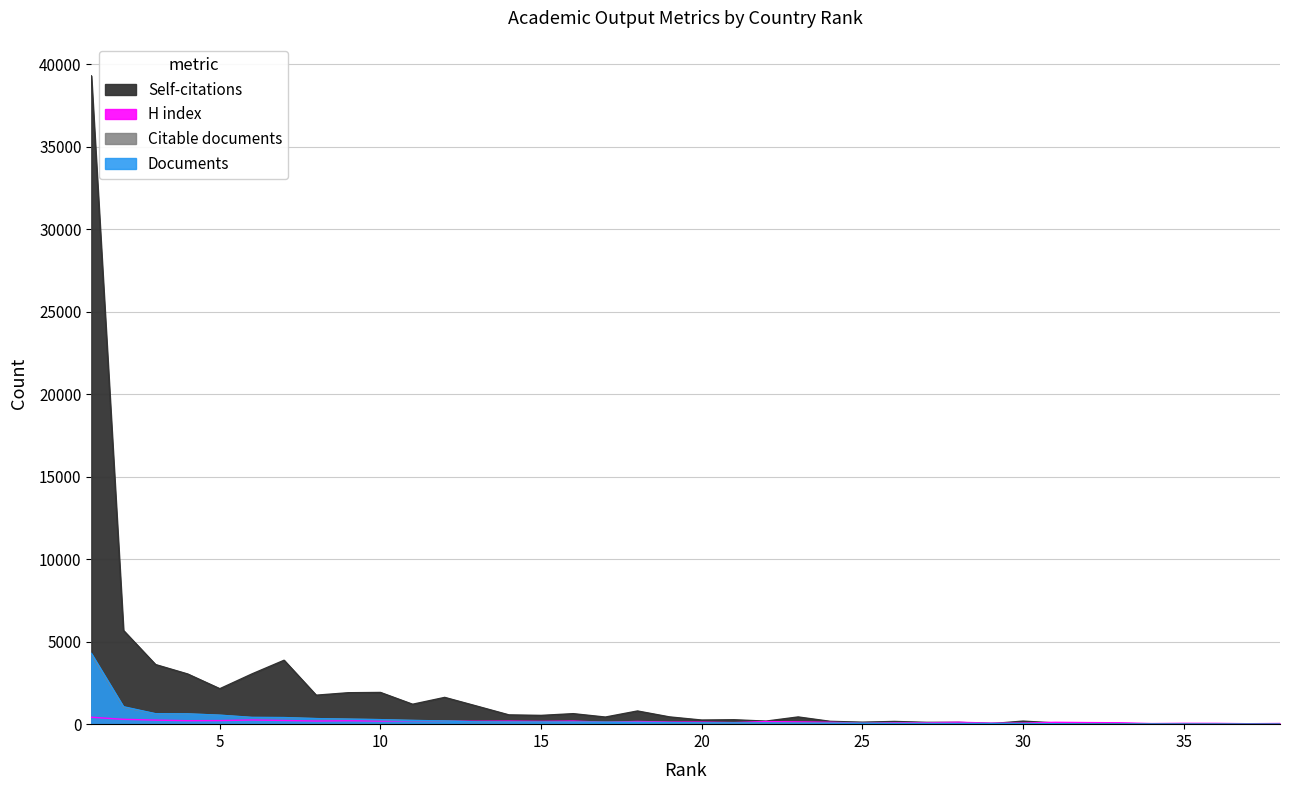

Which series has the widest spread of values?

Self-citations